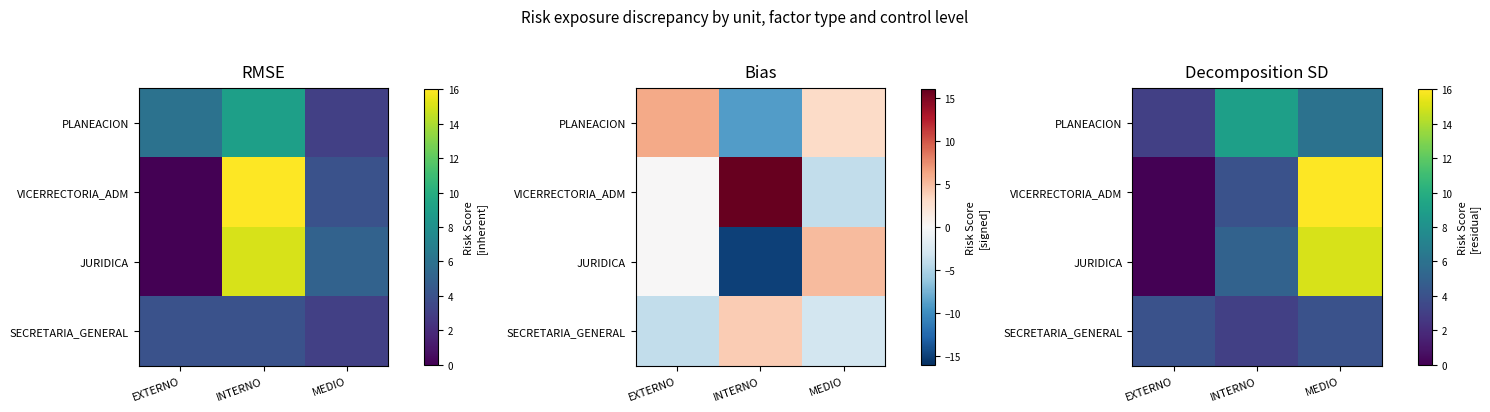

List the series in order of their peak value, lowest first.

SECRETARIA_GENERAL, PLANEACION, JURIDICA, VICERRECTORIA_ADM